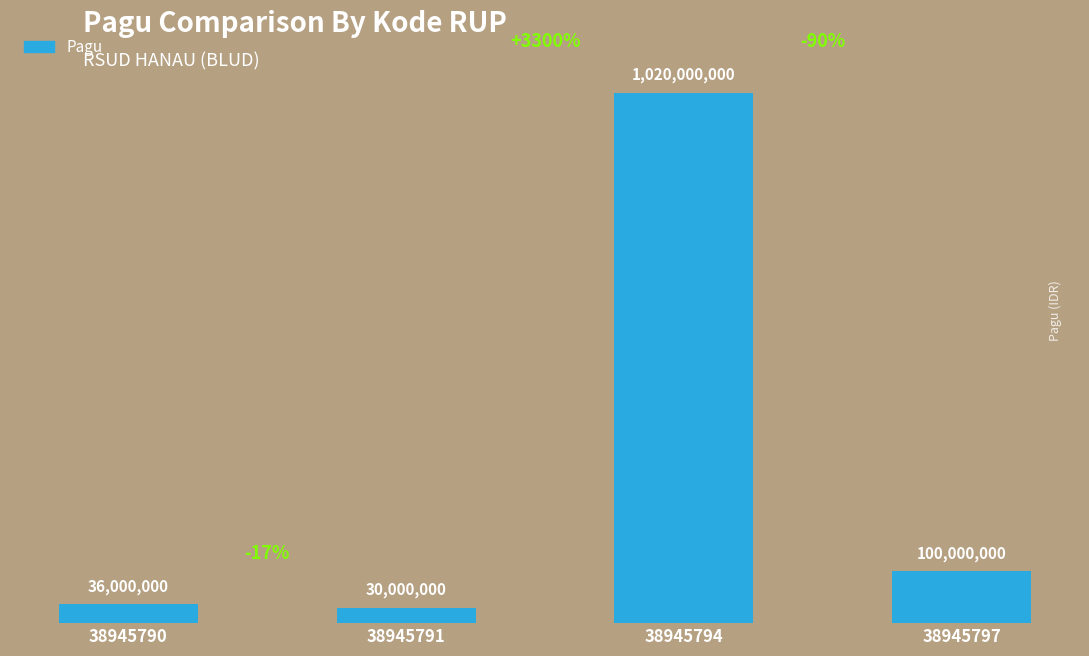

What is the sum of the values at 38945790 and 38945797?

136000000